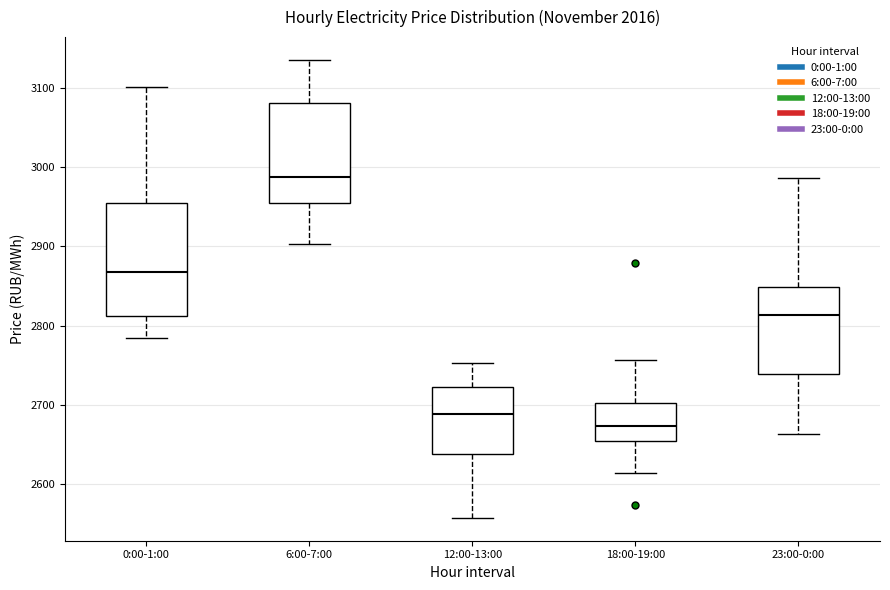

Which box's median line is the lowest?

18:00-19:00